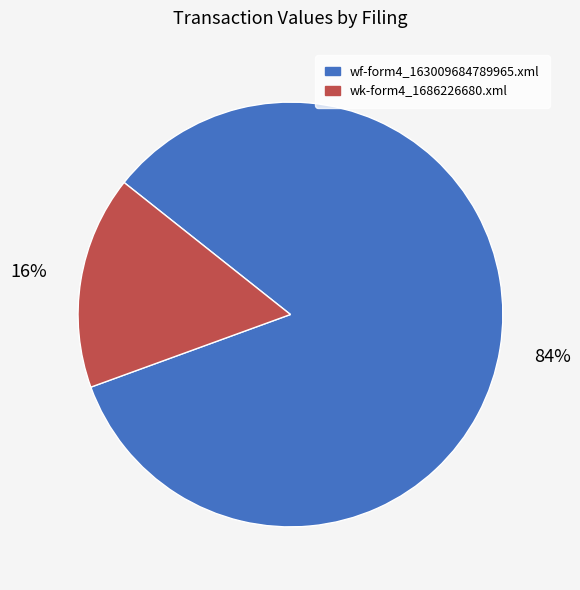

To the nearest percent, what percentage of the pie is wf-form4_163009684789965.xml?

84%